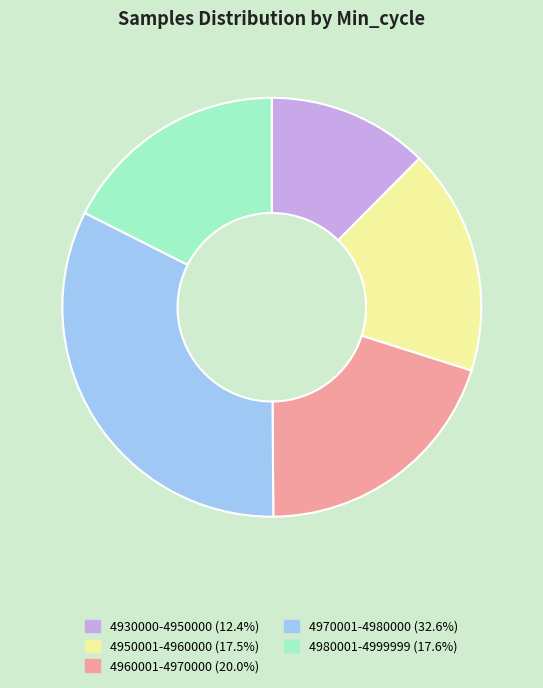

Is the sum of 4930000-4950000 (12.4%) and 4980001-4999999 (17.6%) greater than half?

No